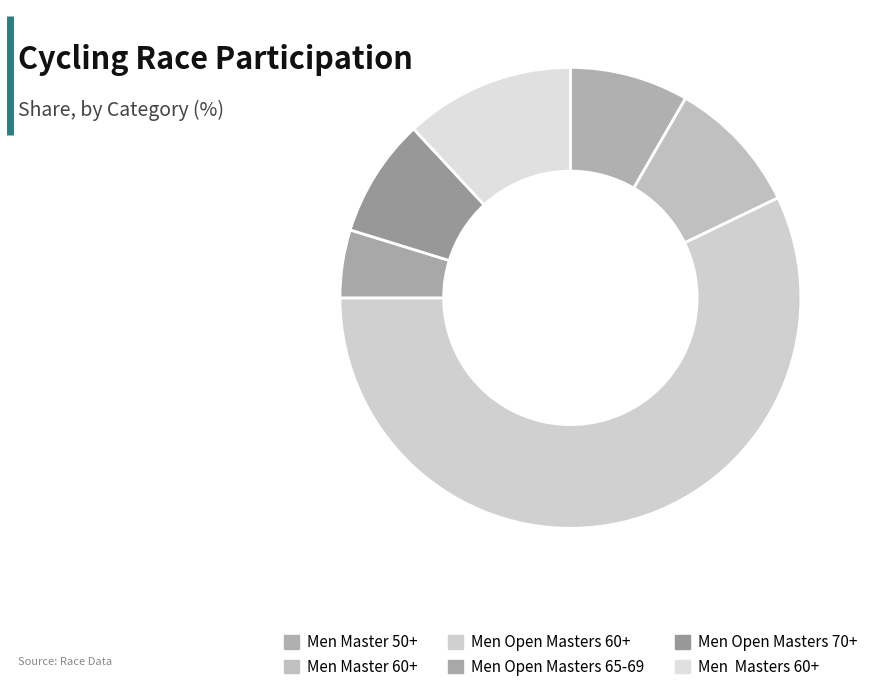

The Men Open Masters 60+ slice represents 65% of the pie. True or false?

False